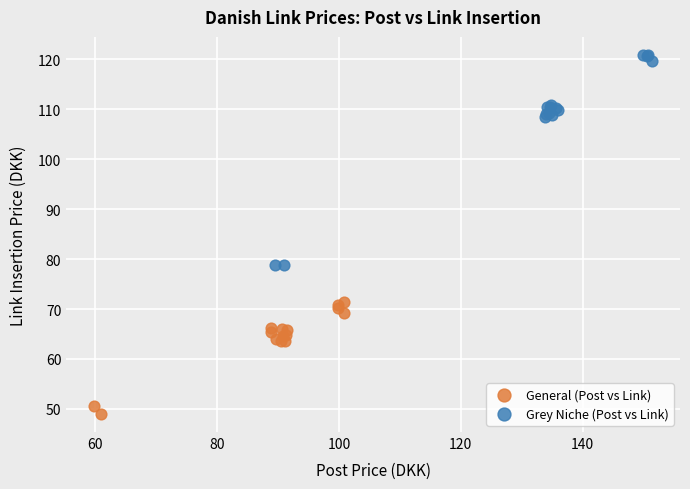

Which series has the largest Y range (max minus min)?

Grey Niche (Post vs Link)